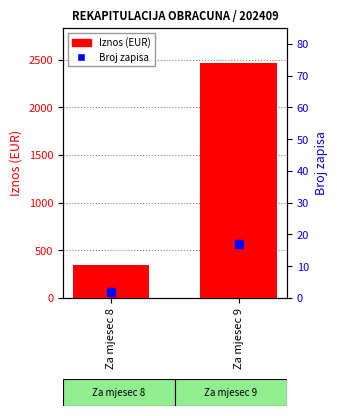

Reading left to right, what are all the values shown in this chart?

Iznos (EUR): Za mjesec 8=341.6	Za mjesec 9=2463.4
Broj zapisa: Za mjesec 8=2.0	Za mjesec 9=17.0